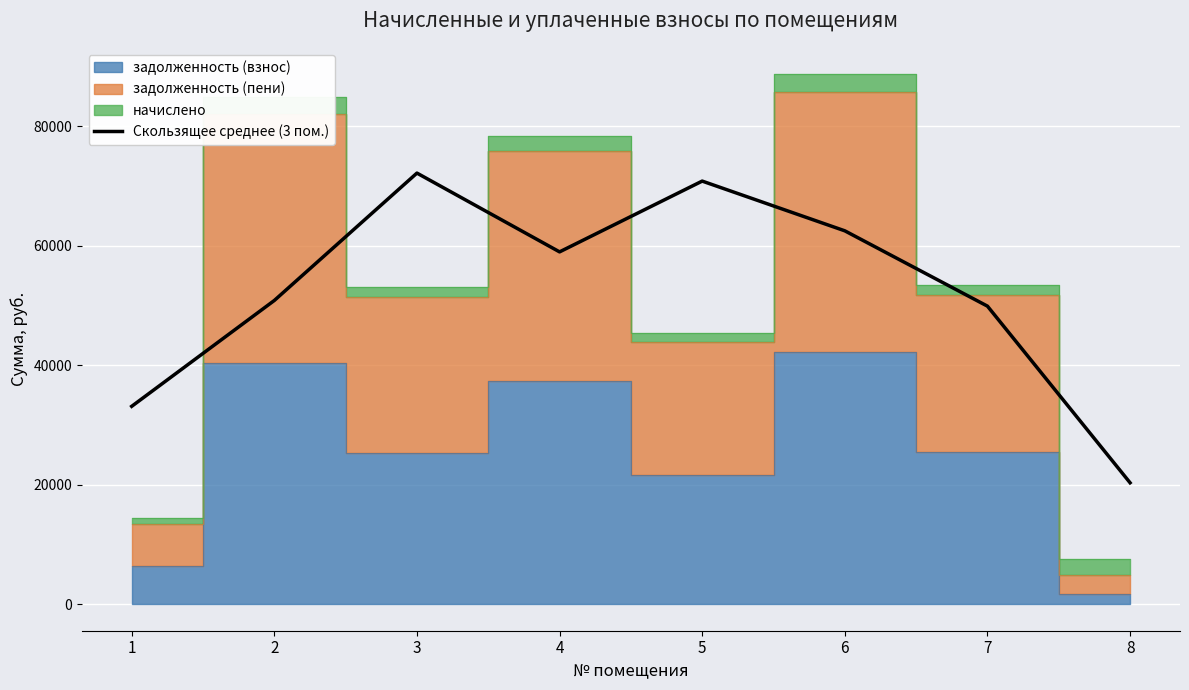

What is the value of the 8th point from the left?

20338.1